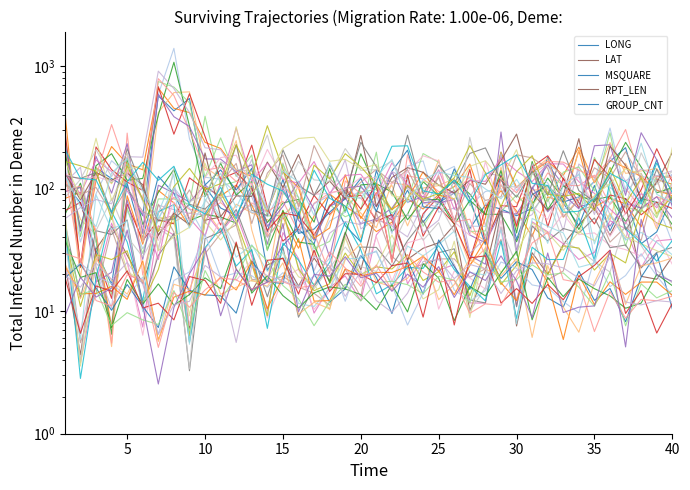

True or false: LONG has a value of 45.2 at 35.

True